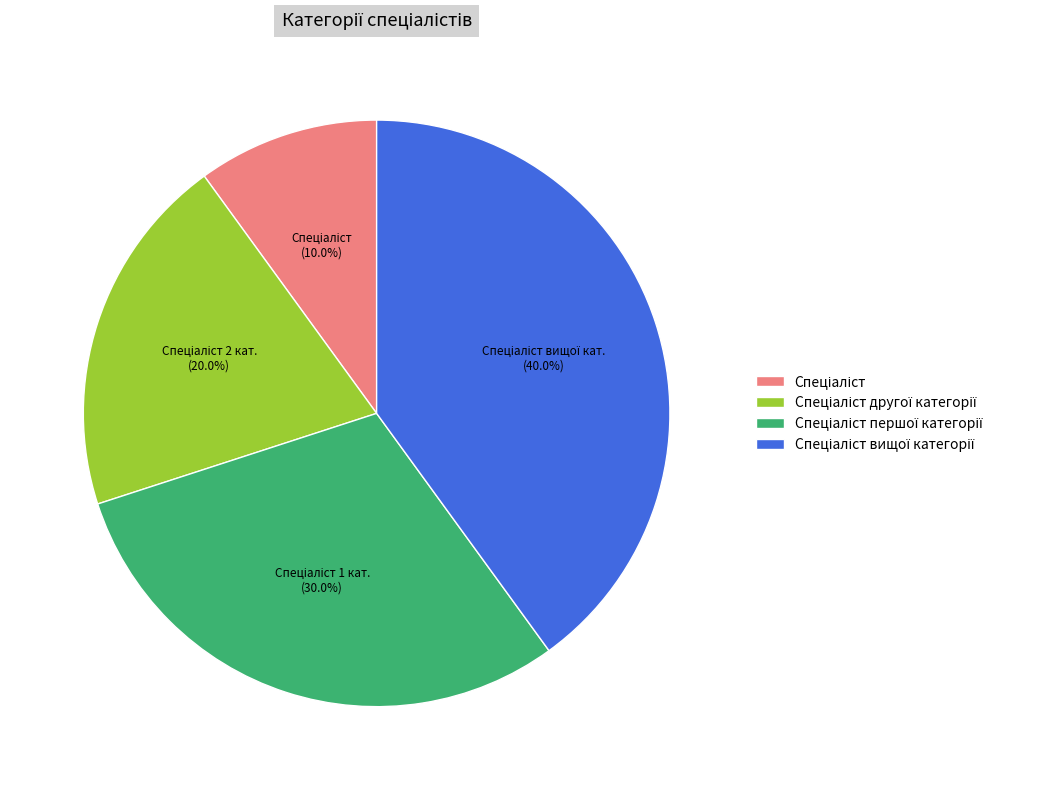

How many slices are in this pie chart?

4